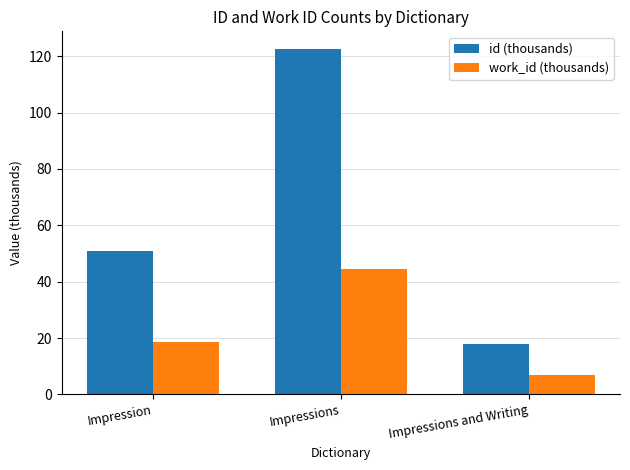

Is it true that work_id (thousands) equals 44.5 at Impressions?

True